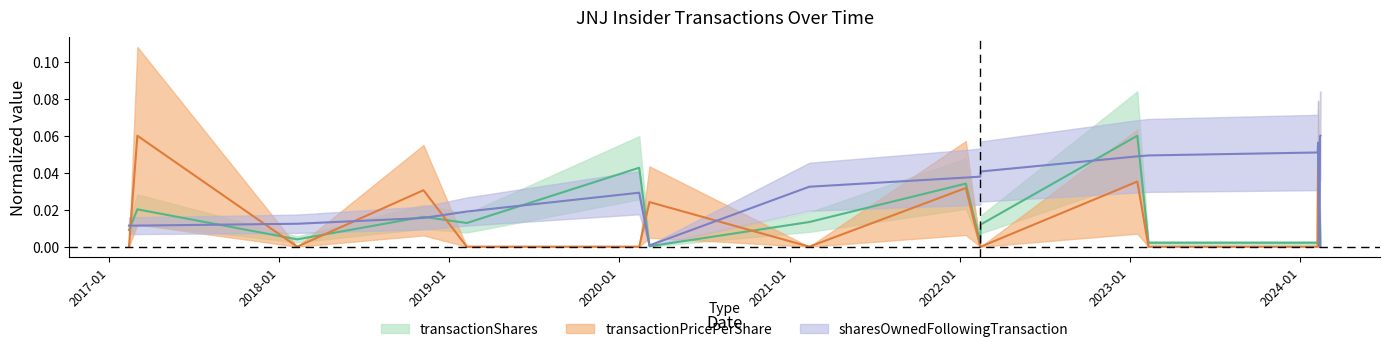

Between 2019-02-08 and 2023-02-10, which series saw the biggest shift?

sharesOwnedFollowingTransaction